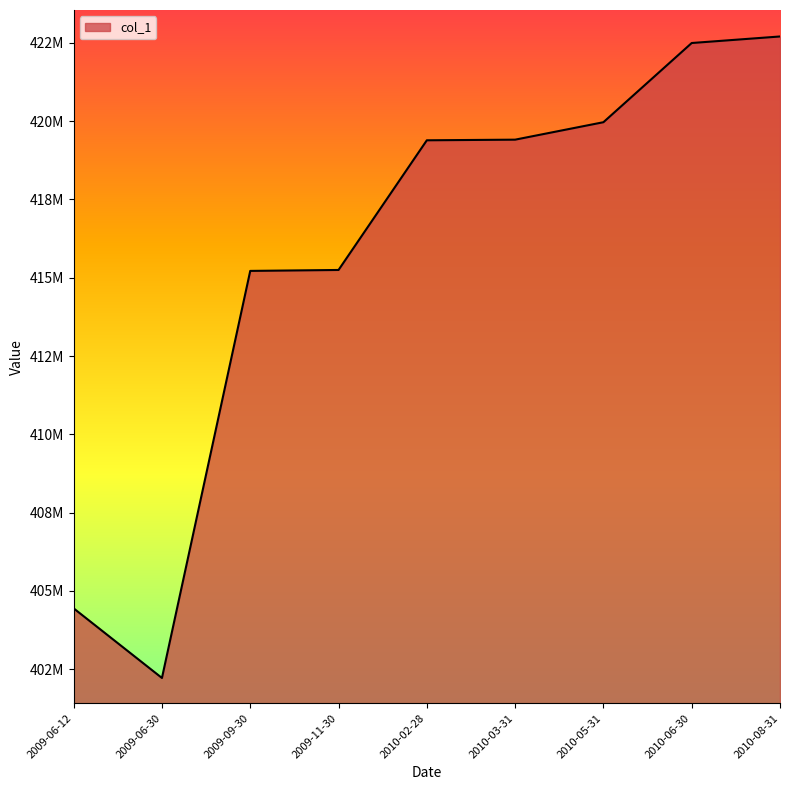

Is this an area chart (filled region under the line)?

Yes